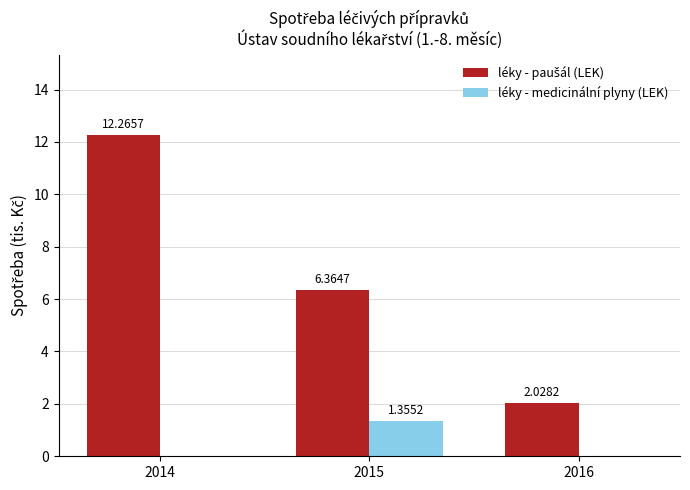

The léky - paušál (LEK) series shows 6.4 at 2015. True or false?

True